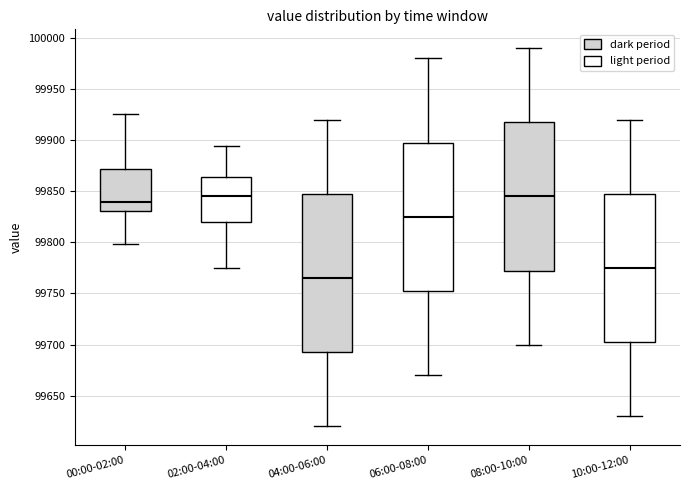

Reading left to right, transcribe this box plot: for each box, give where its median line is, the range the box spans, and where its two whiskers end, as read against the y-axis. The values are not printed on the chart, so give them approximately, as read against the axis.

00:00-02:00: median 99840, box 99830 to 99870, whiskers 99800 to 99925
02:00-04:00: median 99845, box 99820 to 99865, whiskers 99775 to 99895
04:00-06:00: median 99765, box 99695 to 99850, whiskers 99620 to 99920
06:00-08:00: median 99825, box 99755 to 99900, whiskers 99670 to 99980
08:00-10:00: median 99845, box 99775 to 99920, whiskers 99700 to 99990
10:00-12:00: median 99775, box 99705 to 99850, whiskers 99630 to 99920